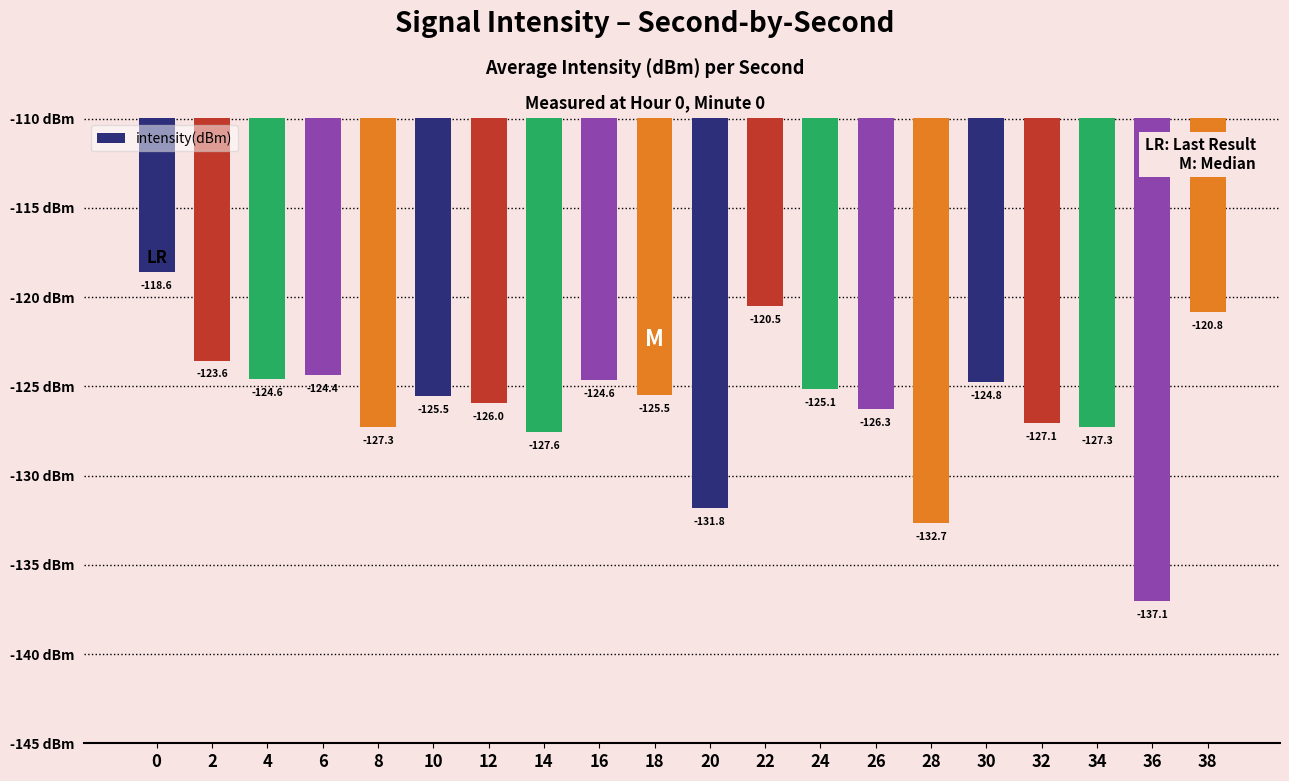

Is it true that the value at 26 is -224.8?

False